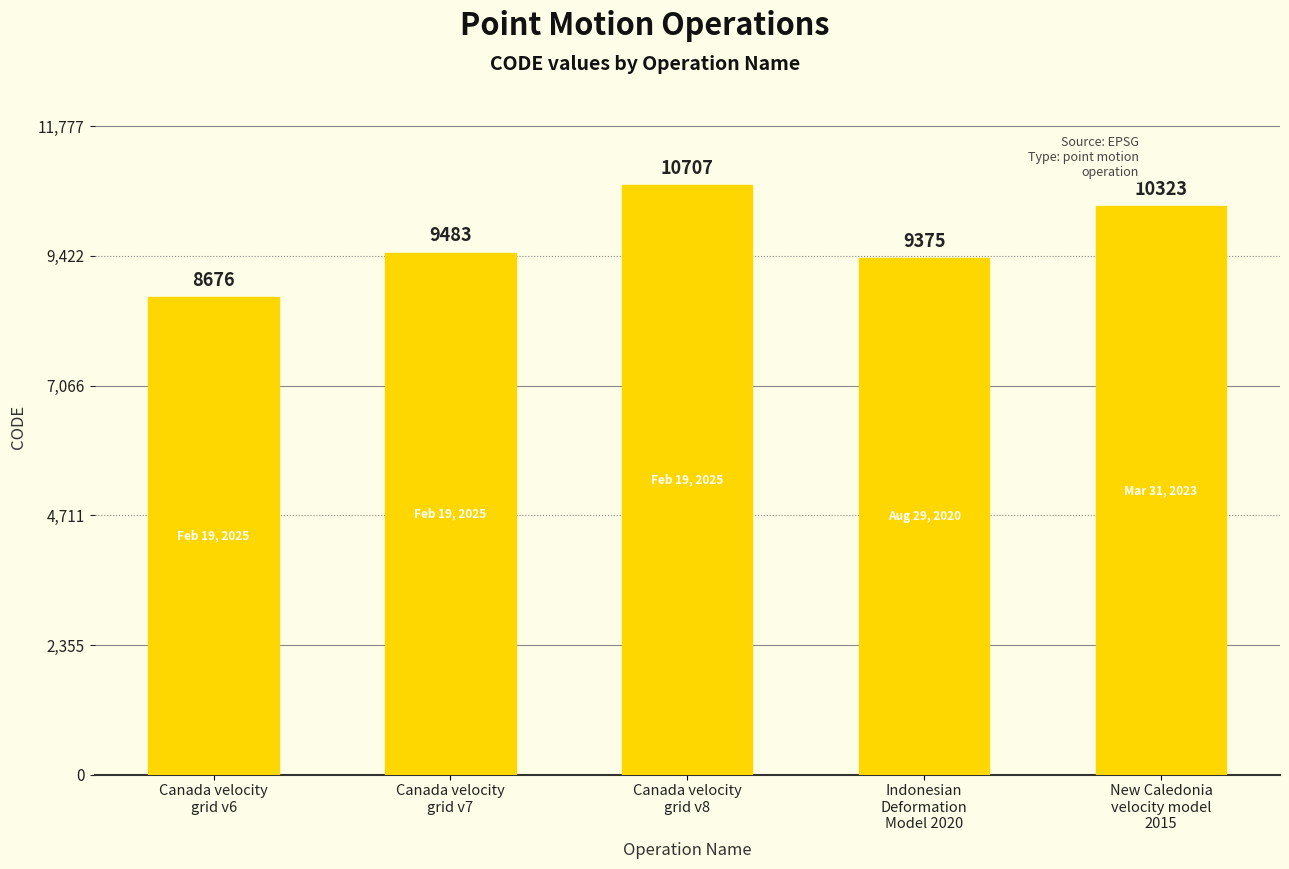

At which category does the chart reach its peak across all series?

Canada velocity
grid v8